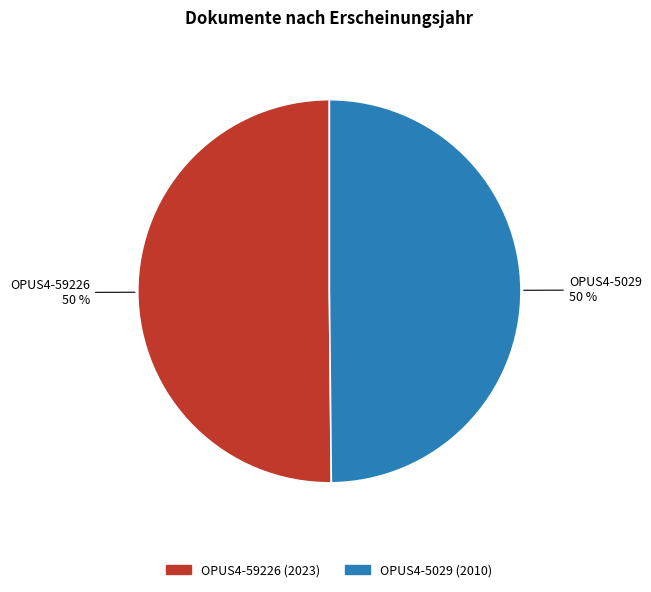

How many slices are in this pie chart?

2